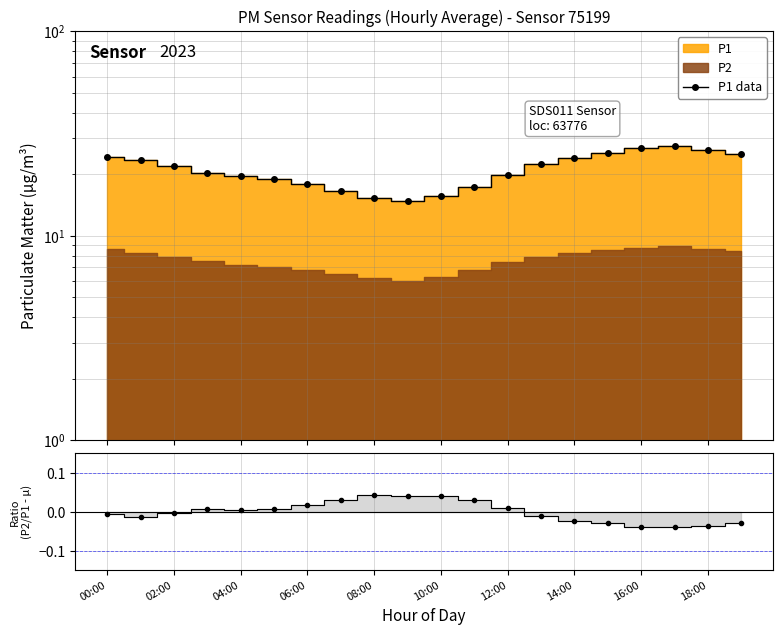

What is the sum of the P1 data values at 17 and 14?

51.6